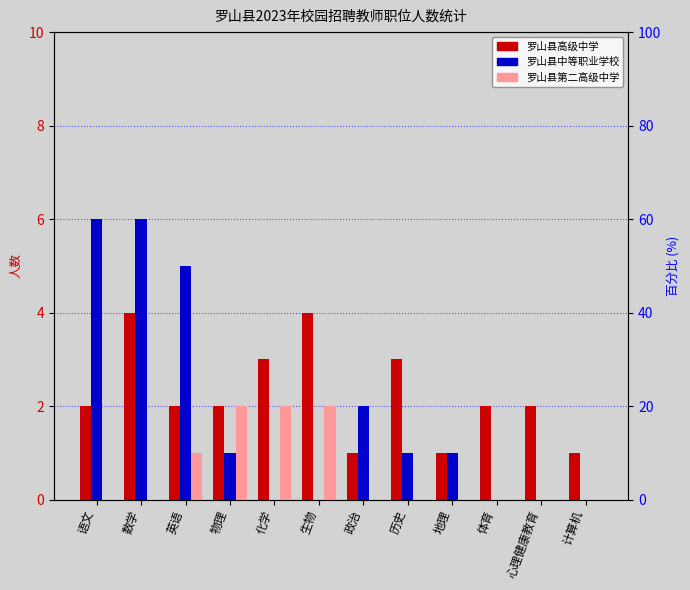

How many positive values does the 罗山县中等职业学校 series have?

7